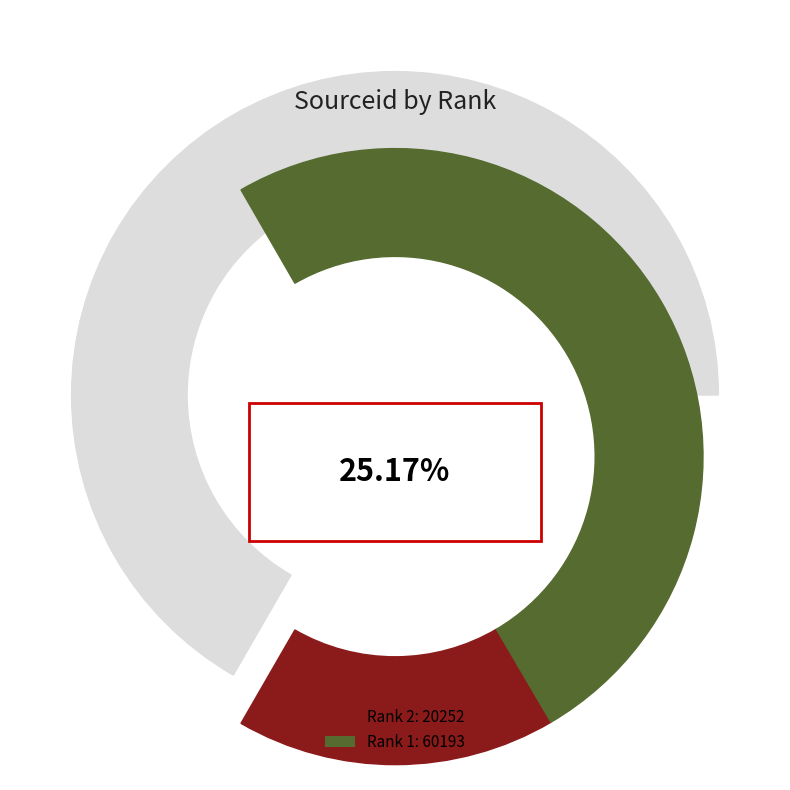

Which has a higher value, 1 or 2?

1